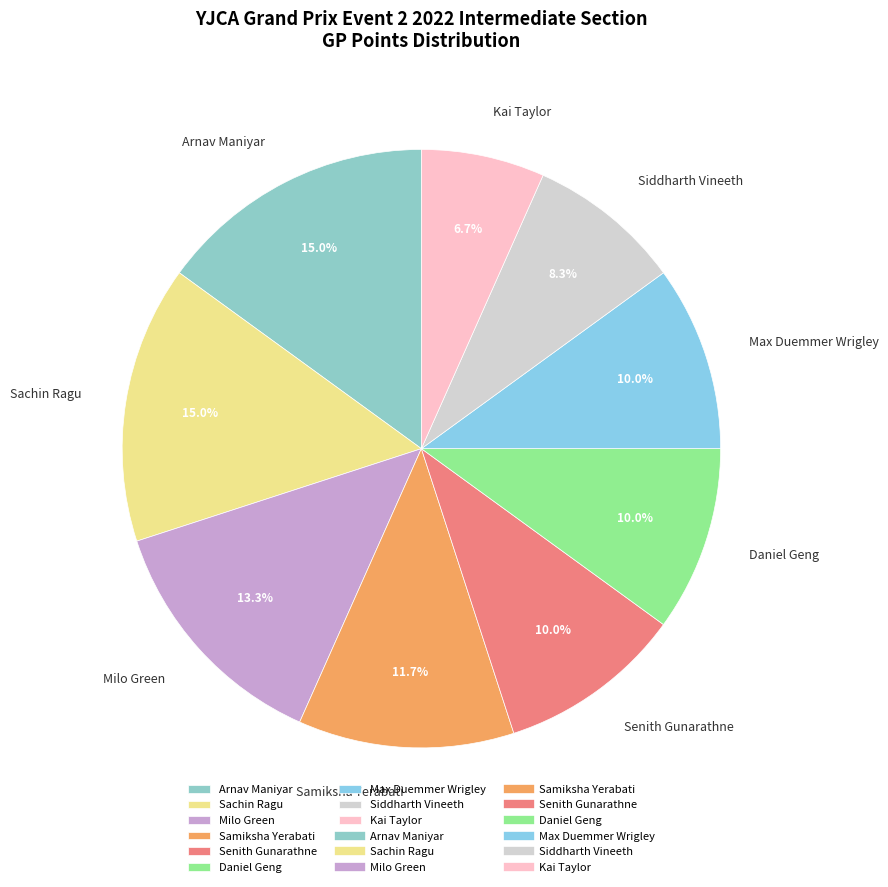

What is the total percentage of Milo Green and Sachin Ragu?

28.3%